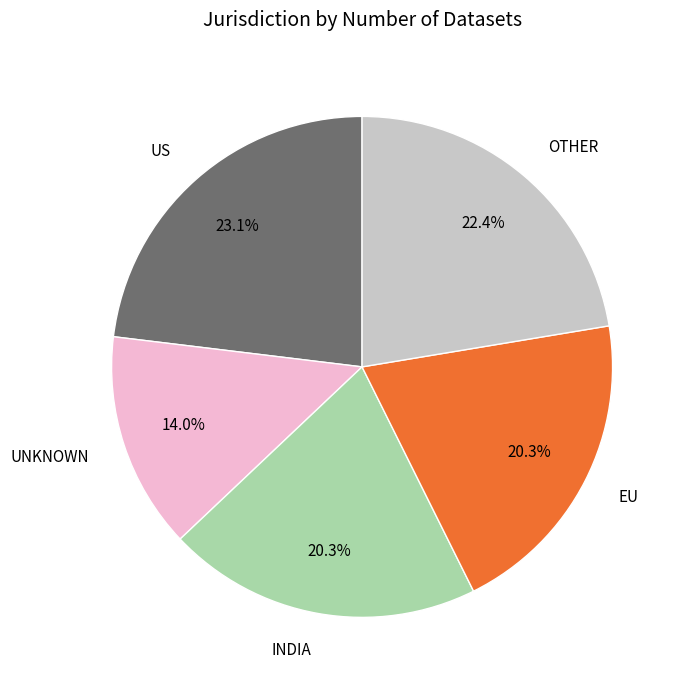

Which has a higher value, US or INDIA?

US